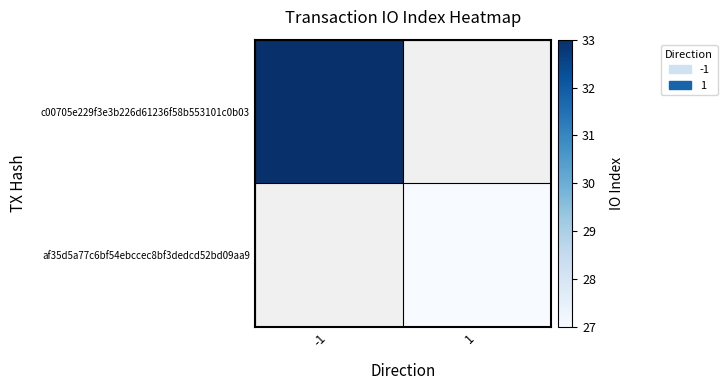

True or false: af35d5a77c6bf54ebccec8bf3dedcd52bd09aa9 has a value of 27.0 at 1.

True